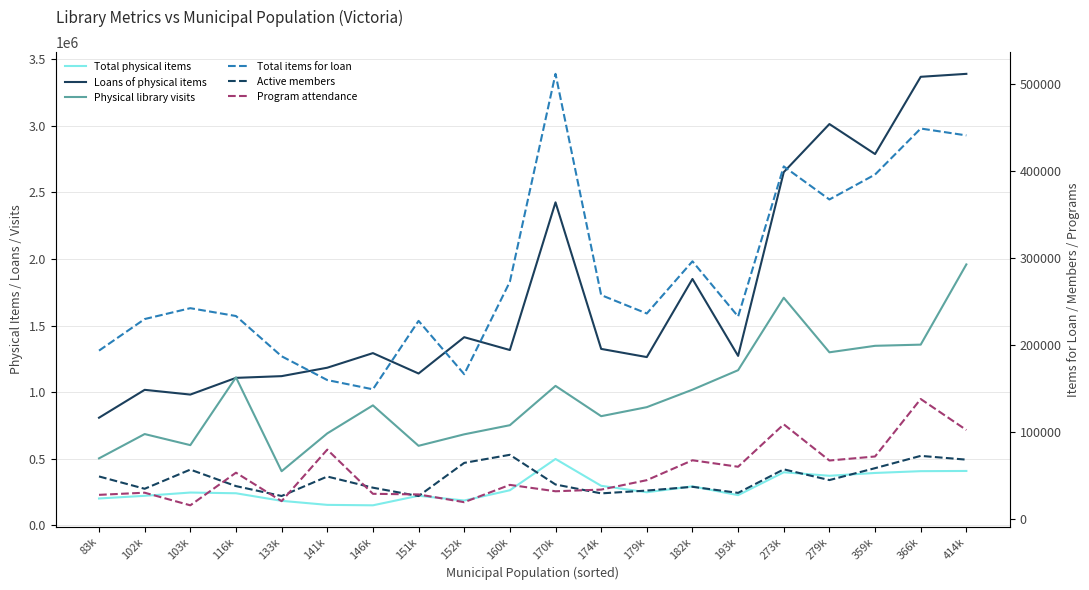

Where does the Program attendance series first go above 44986?

116k